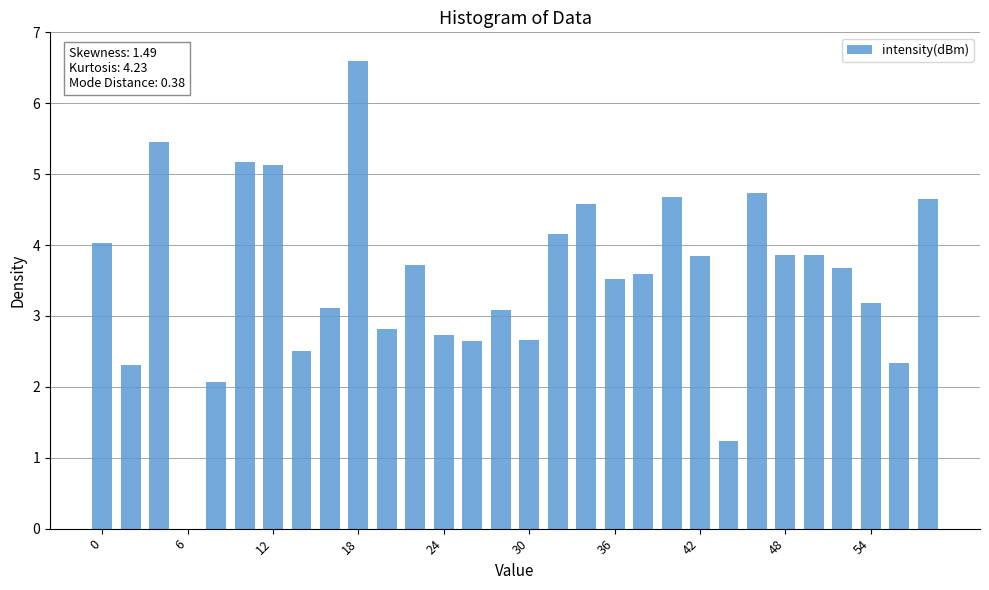

What is the average value?

3.5